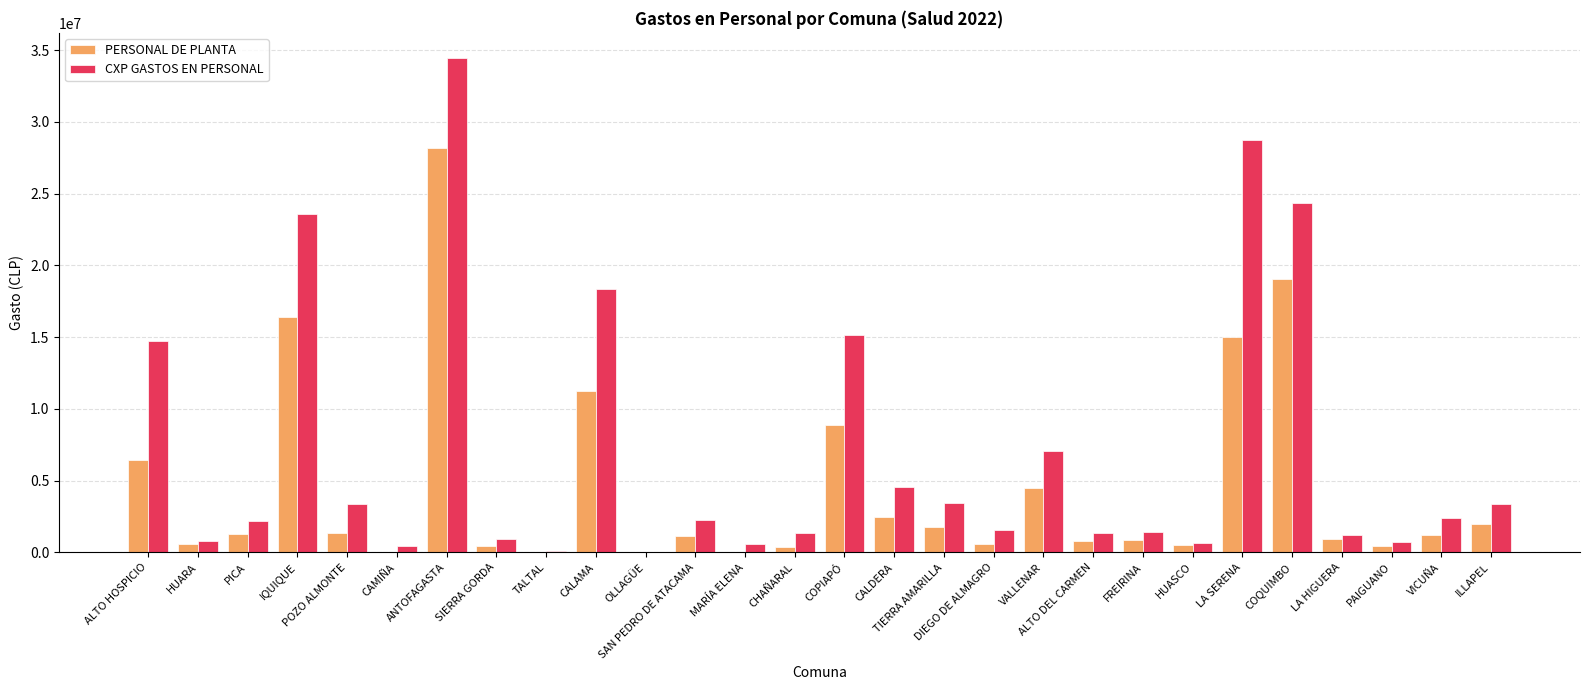

What is the maximum value shown in the chart?

34487704